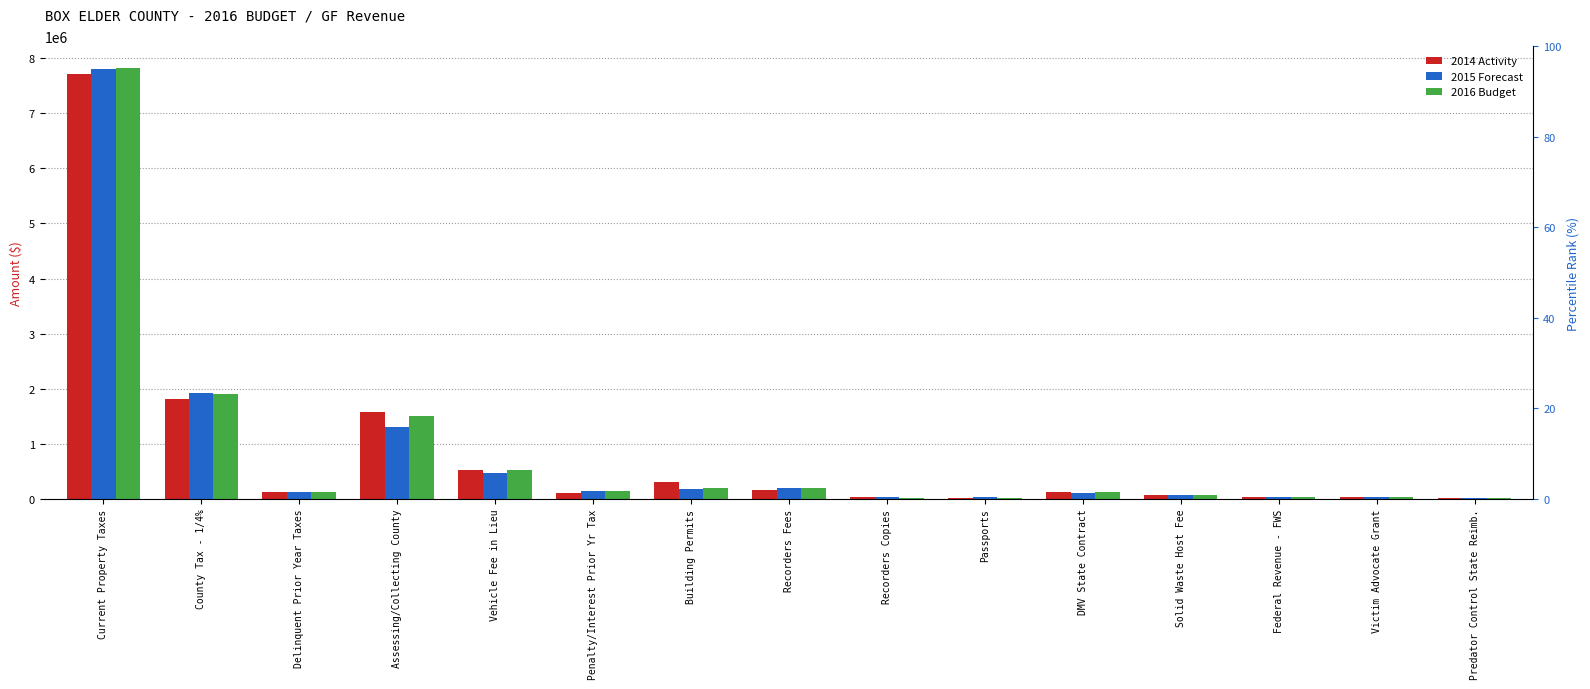

List the series in order of their overall mean, highest first.

2016 Budget, 2014 Activity, 2015 Forecast